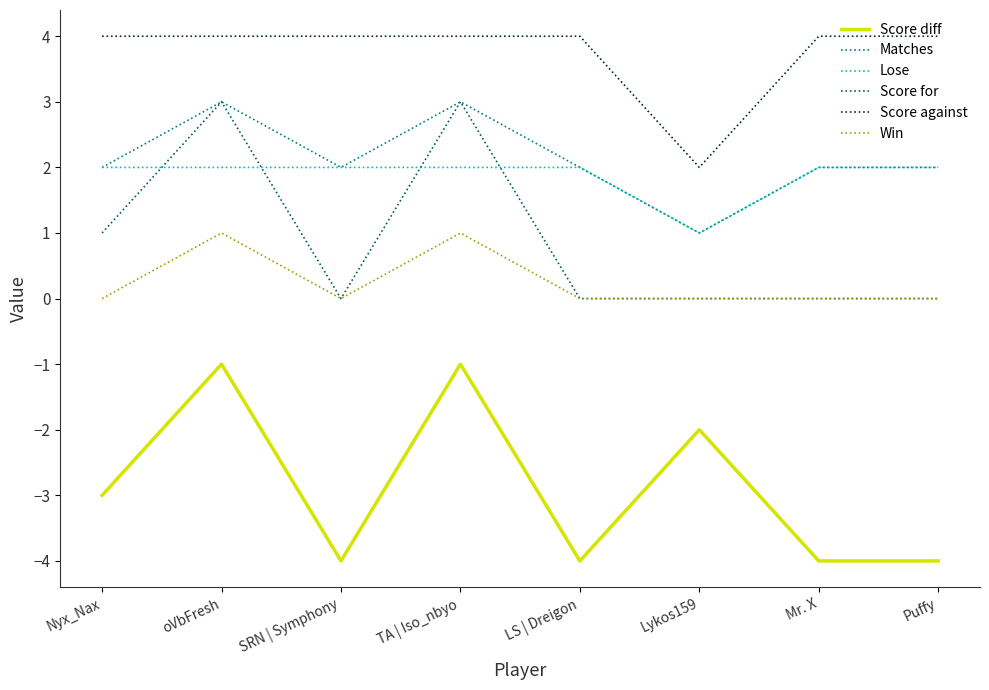

What is the total value across all series at oVbFresh?

12